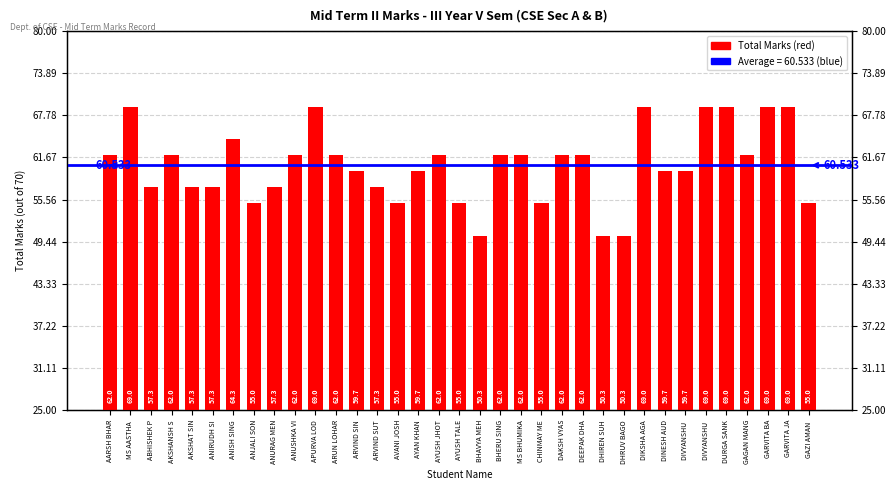

Between DAKSH VYAS and AKSHANSH S, which is larger?

DAKSH VYAS